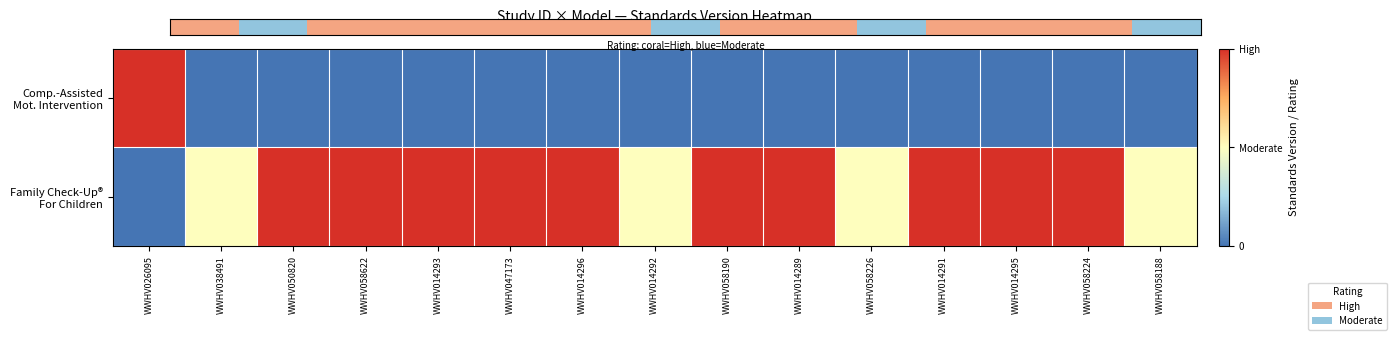

Which label corresponds to the smallest value in the chart?

WWHV038491